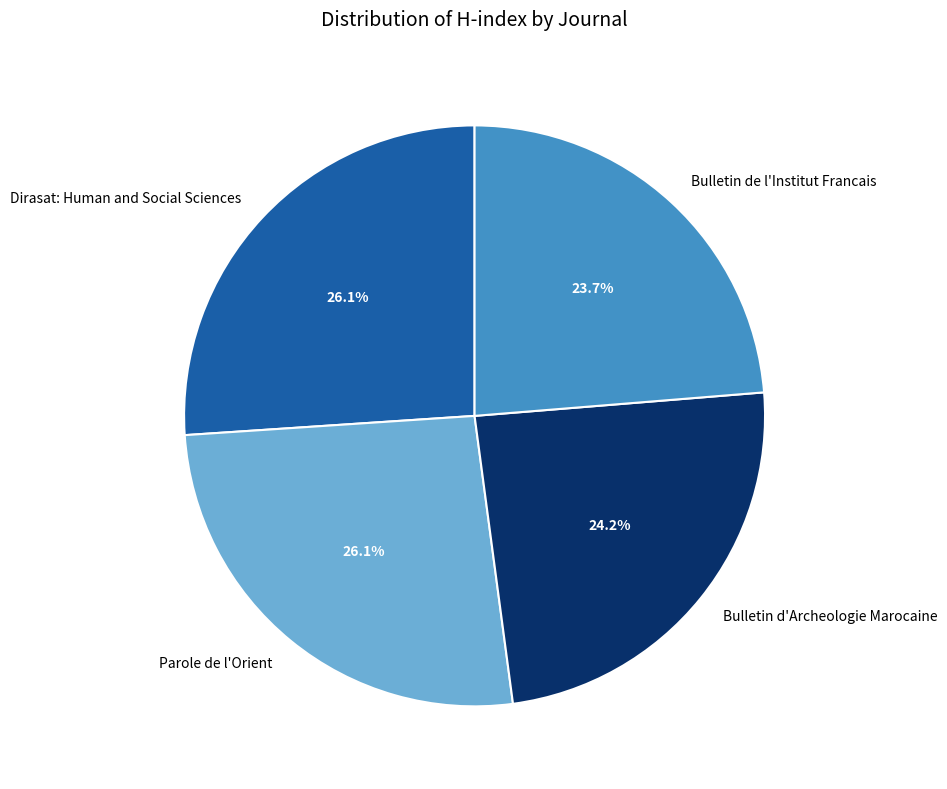

Between Dirasat: Human and Social Sciences and Bulletin de l'Institut Francais, which is larger?

Dirasat: Human and Social Sciences